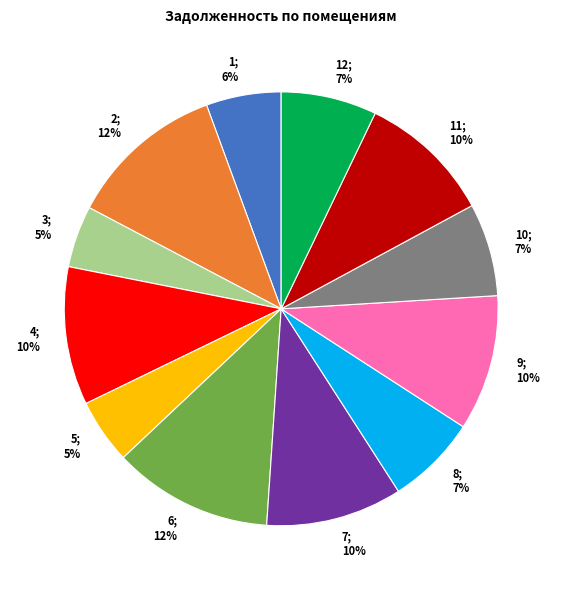

Is there any slice that represents more than half of the pie?

No